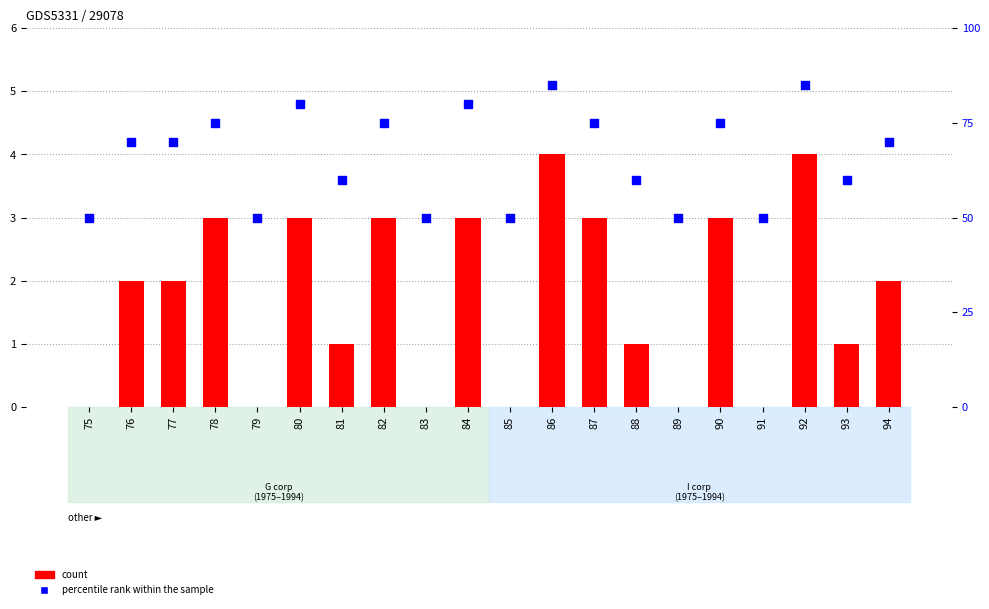

Which series contains the highest Y value?

percentile rank within the sample